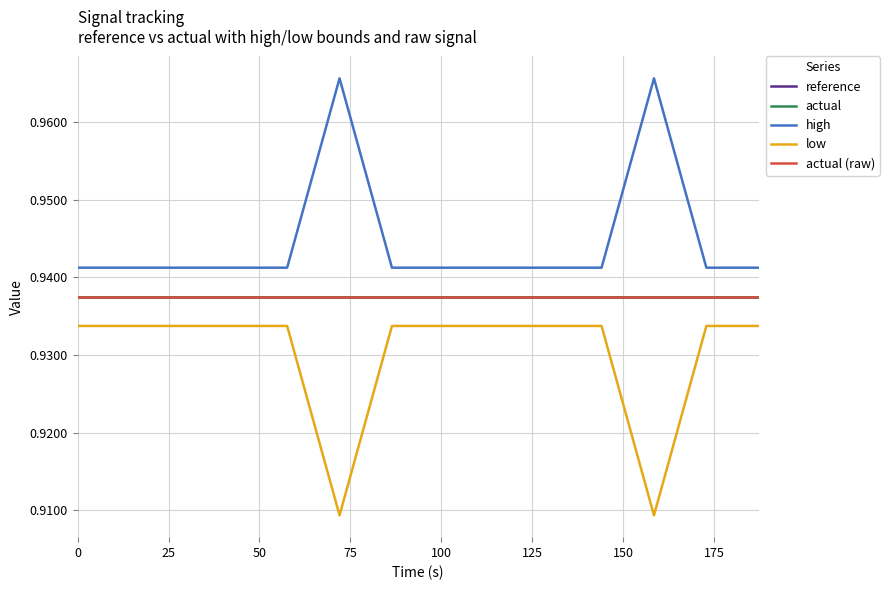

How many lines are shown in the chart?

5